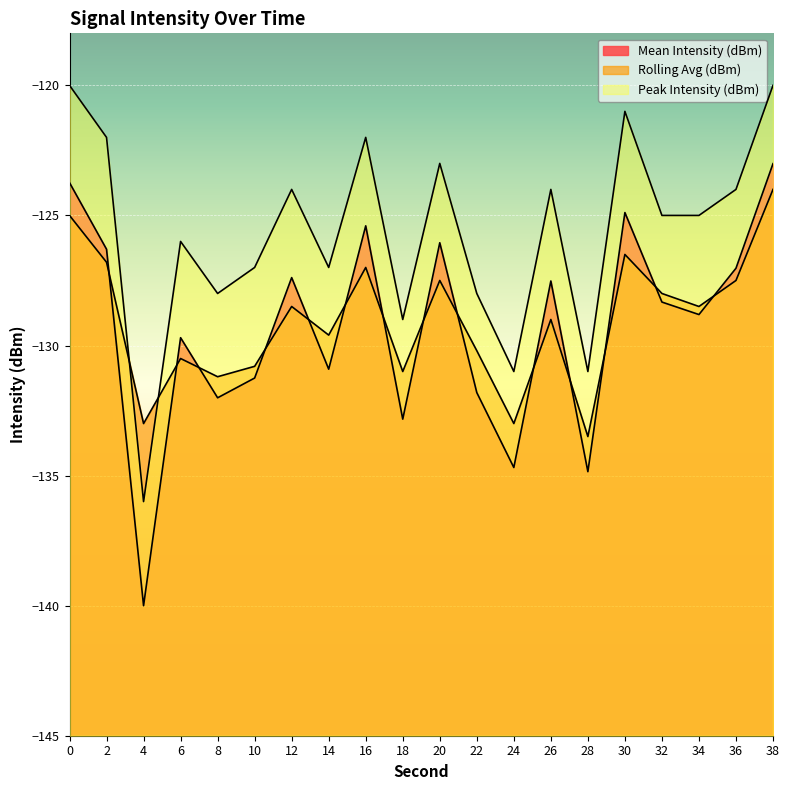

How many values in the Peak Intensity (dBm) series exceed -125?

9